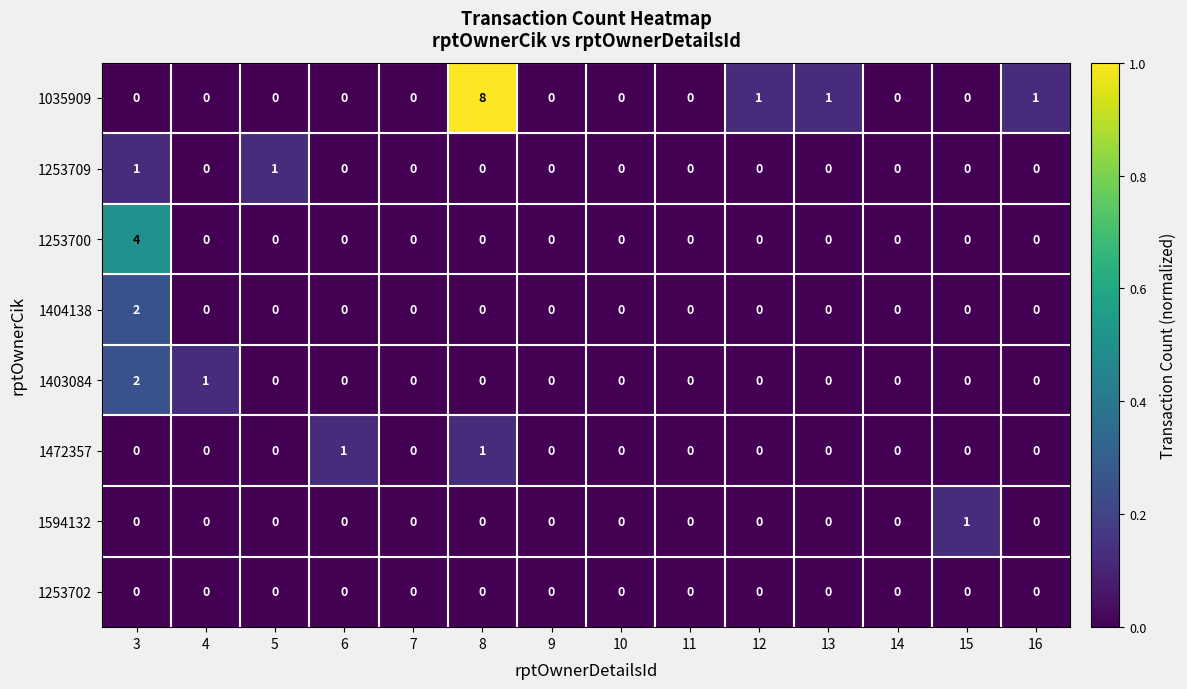

Which series has the largest total across all categories?

1035909